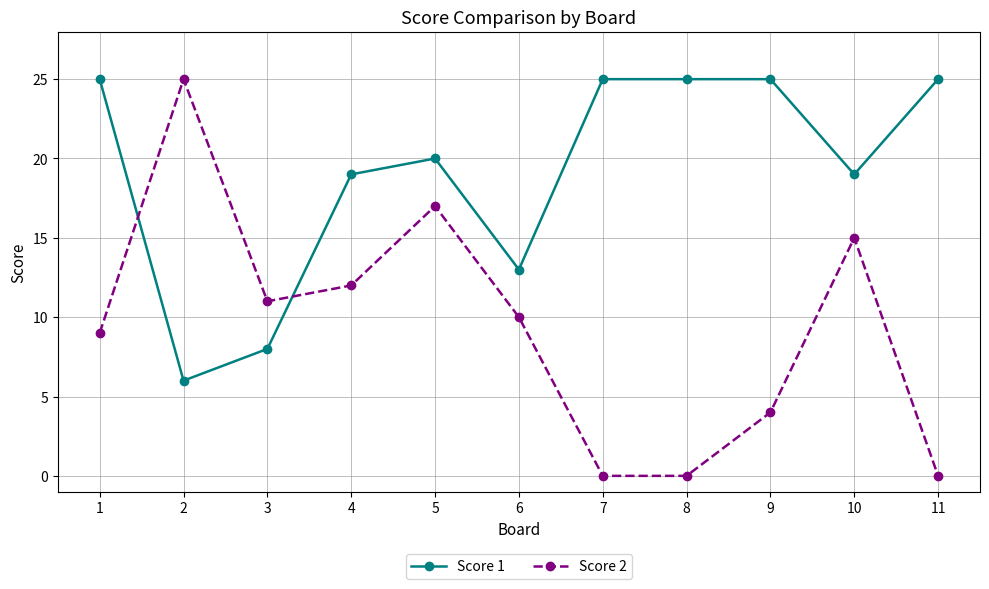

The value of Score 2 at 11 is -8. True or false?

False